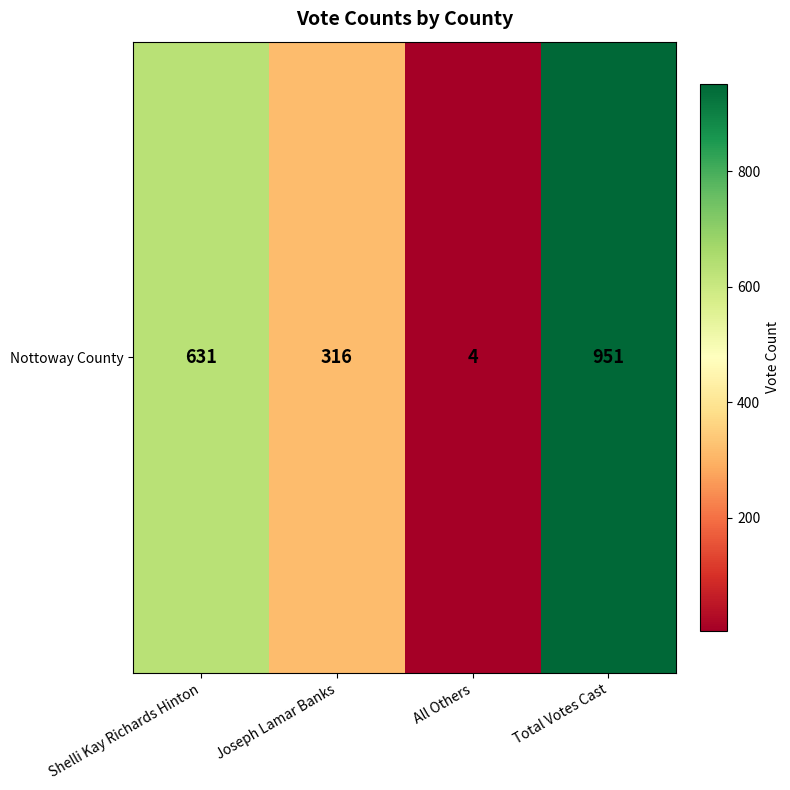

List the labels in order of value, largest first.

Total Votes Cast, Shelli Kay Richards Hinton, Joseph Lamar Banks, All Others